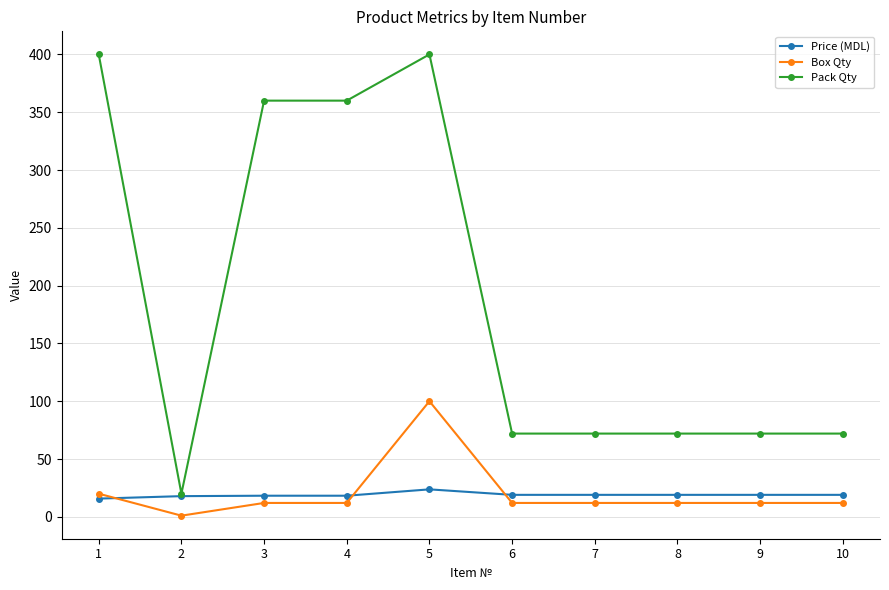

True or false: Pack Qty has a value of 103.1 at 9.

False